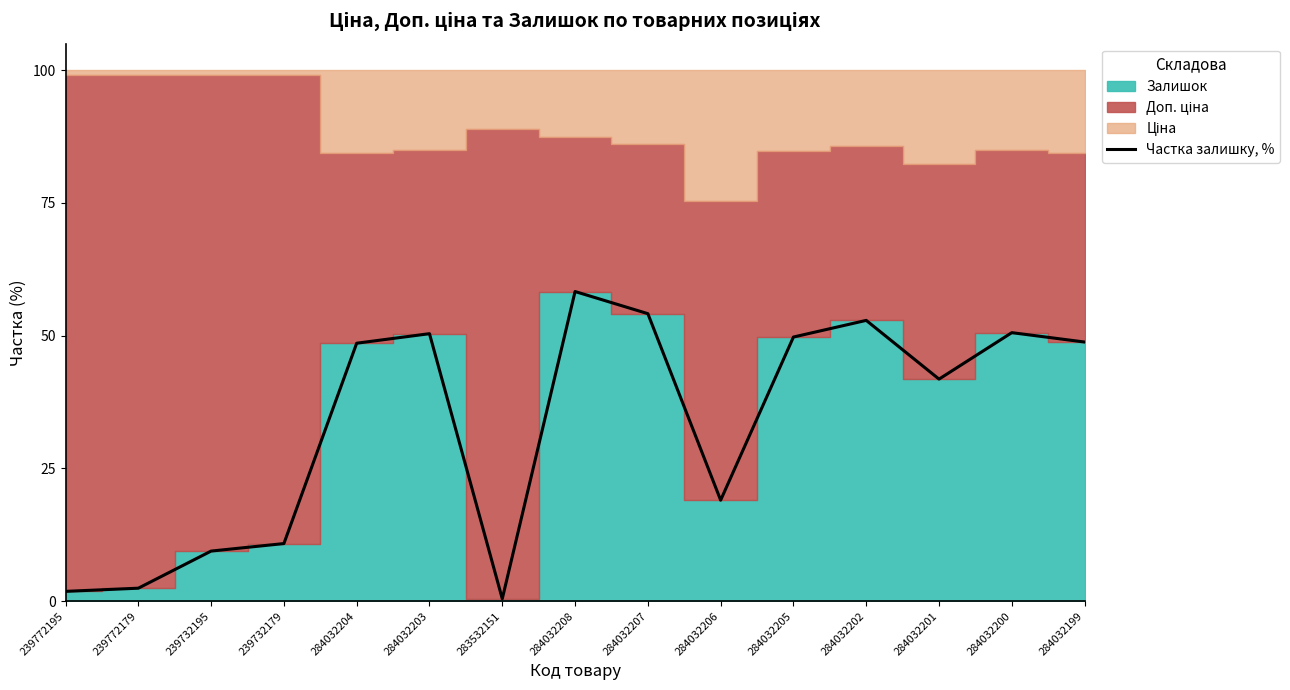

Rank the categories by value from highest to lowest.

284032208, 284032207, 284032202, 284032200, 284032203, 284032205, 284032199, 284032204, 284032201, 284032206, 239732179, 239732195, 239772179, 239772195, 283532151